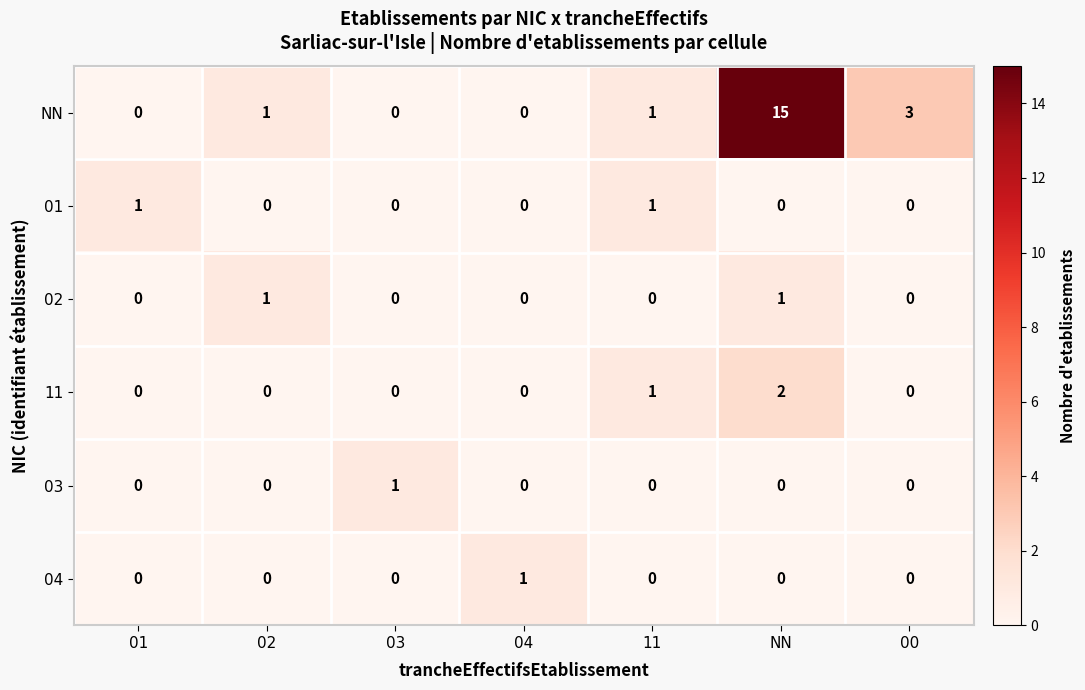

The value of 04 at 11 is 0. True or false?

True